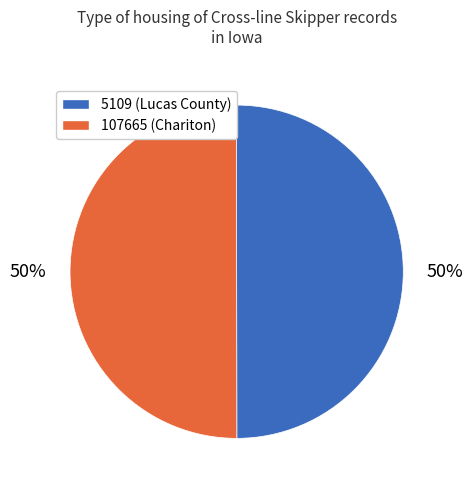

The 5109 slice represents 50% of the pie. True or false?

True